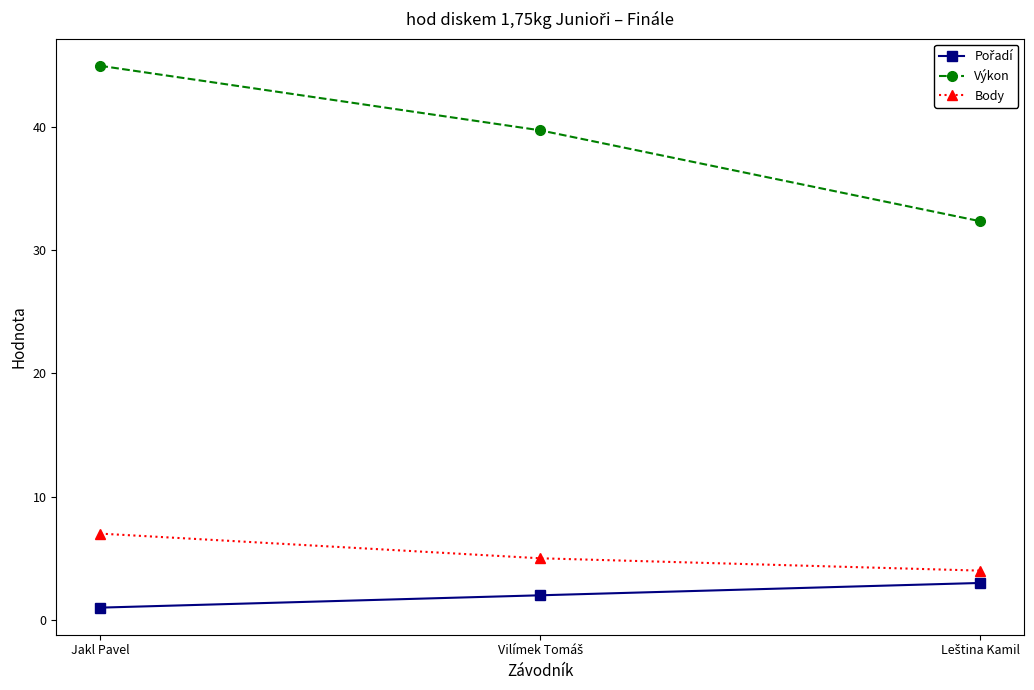

What is the label of the 1st point from the left?

Jakl Pavel